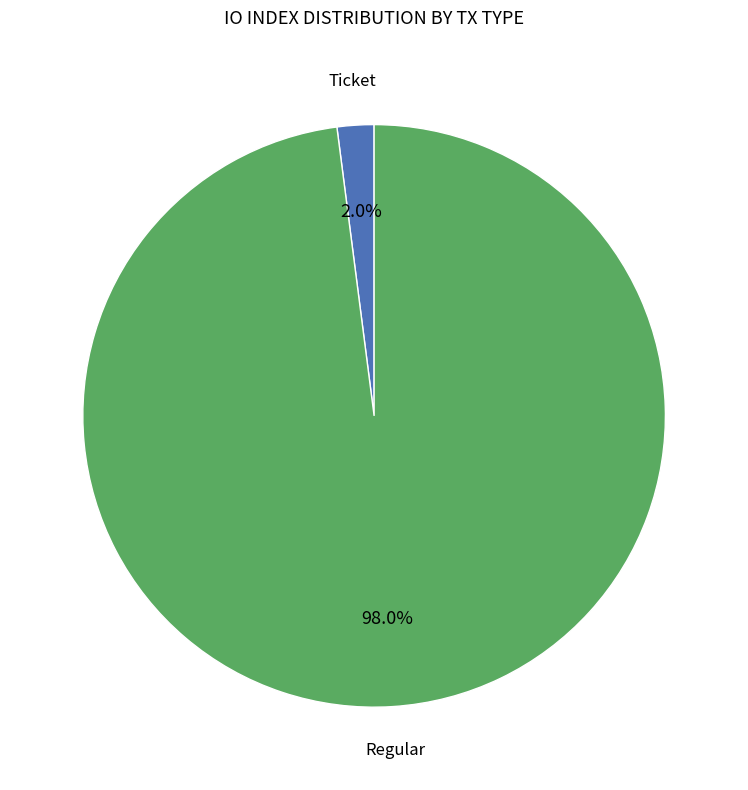

Is there a majority slice in this chart?

Yes